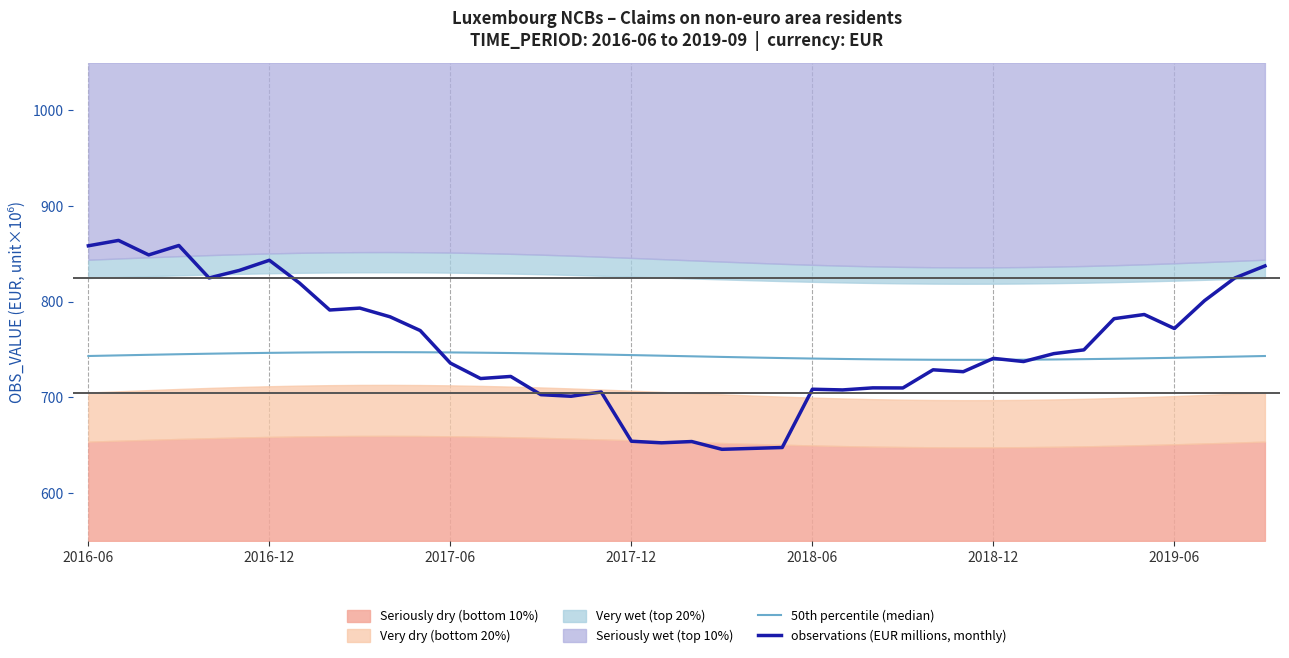

At 29, list the series in order from largest to smallest.

50th percentile (median), observations (EUR millions, monthly)